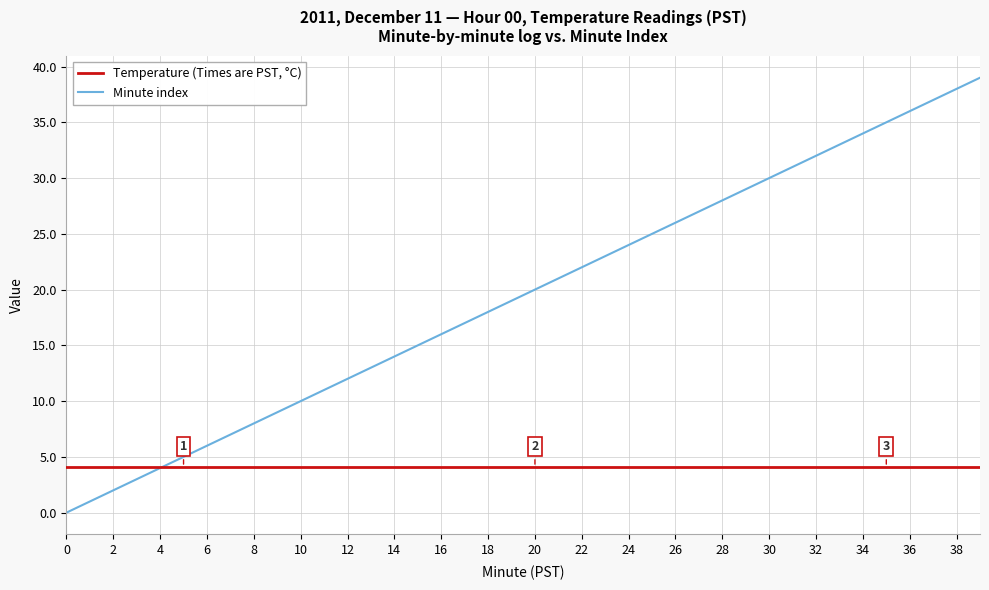

Which series has the largest total across all categories?

Minute index